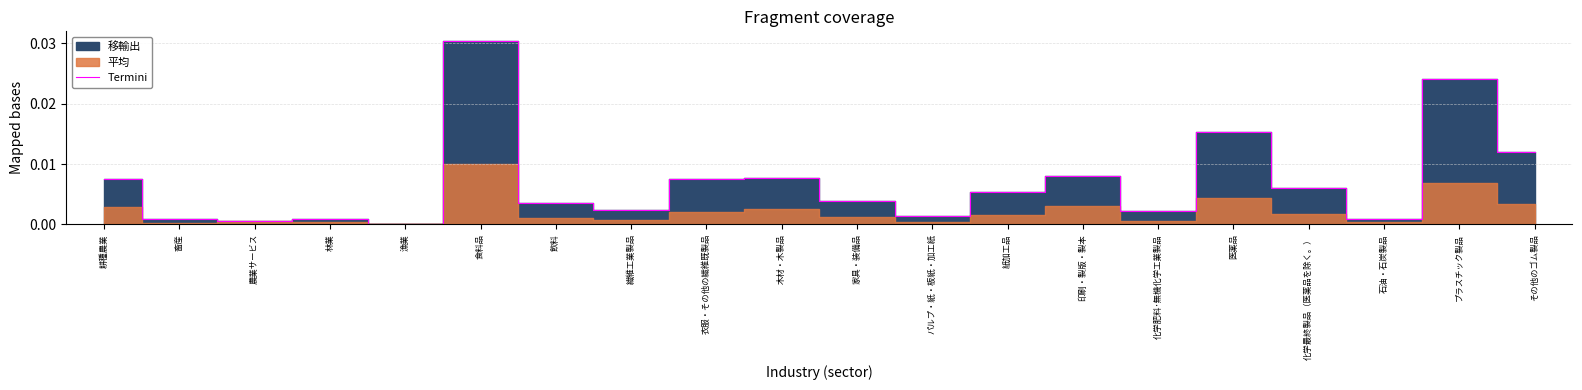

At which label is the value closest to 0?

漁業